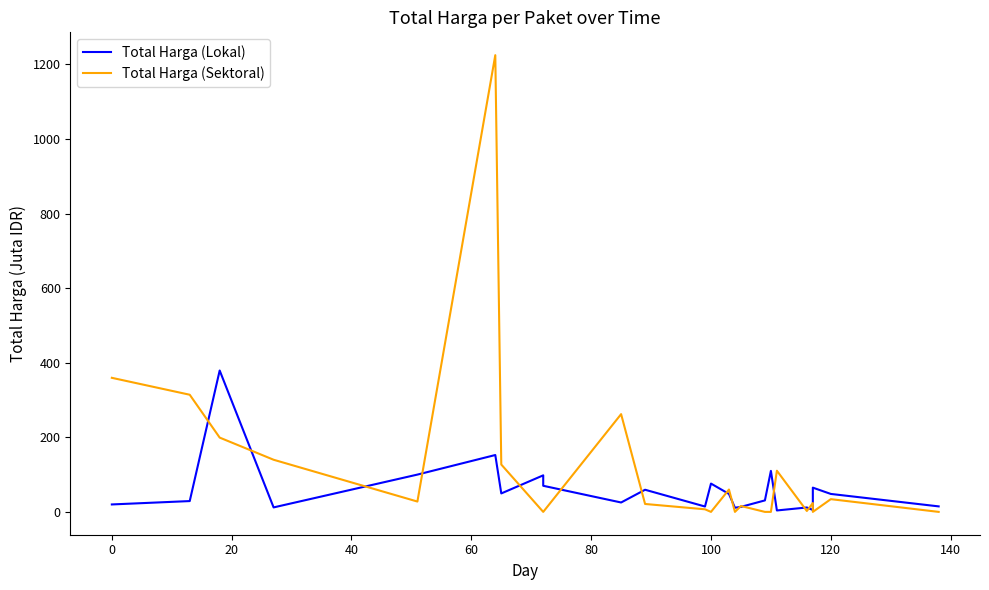

What is the average value of the Total Harga (Lokal) series?

60.3